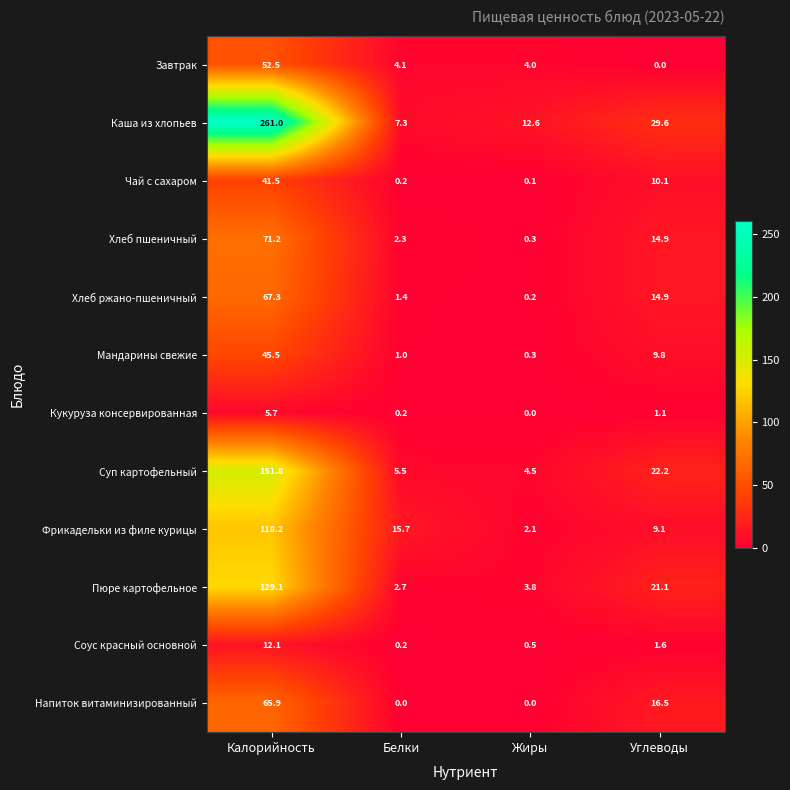

What is the average value of the Хлеб пшеничный series?

22.2